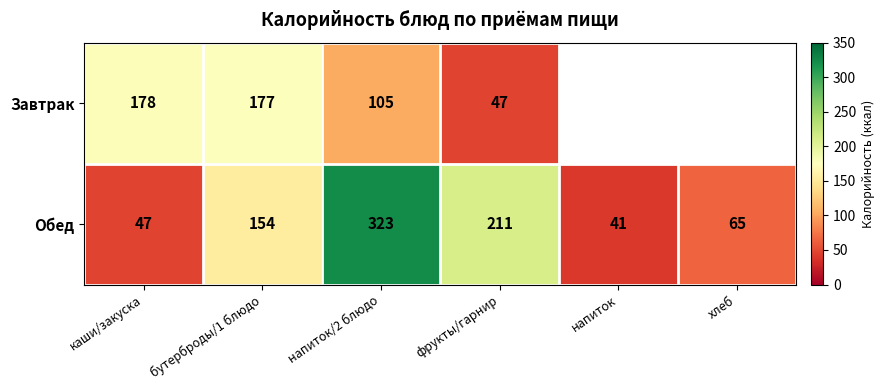

Which has a higher value, фрукты/гарнир or каши/закуска?

каши/закуска